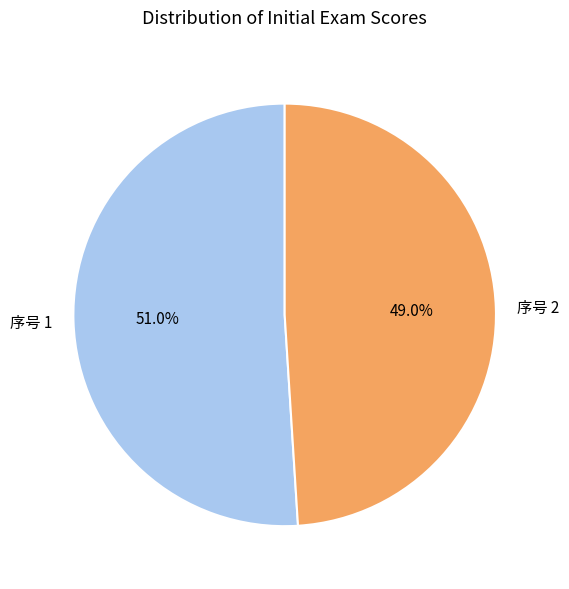

What portion of the pie excludes 序号 2?

51.0%